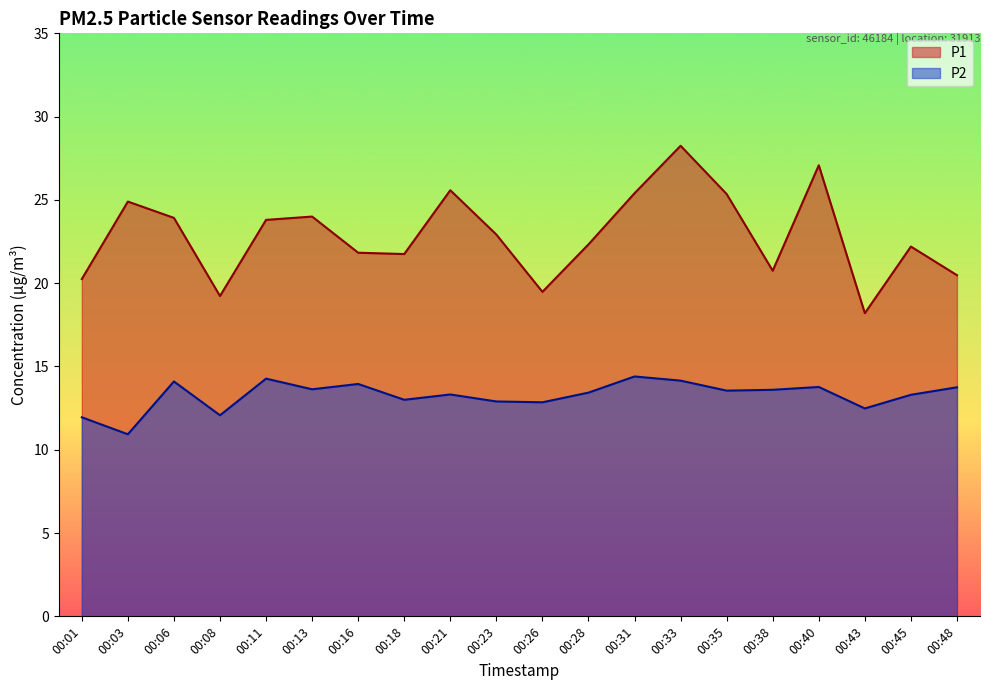

Where is the first local minimum for P2?

00:03